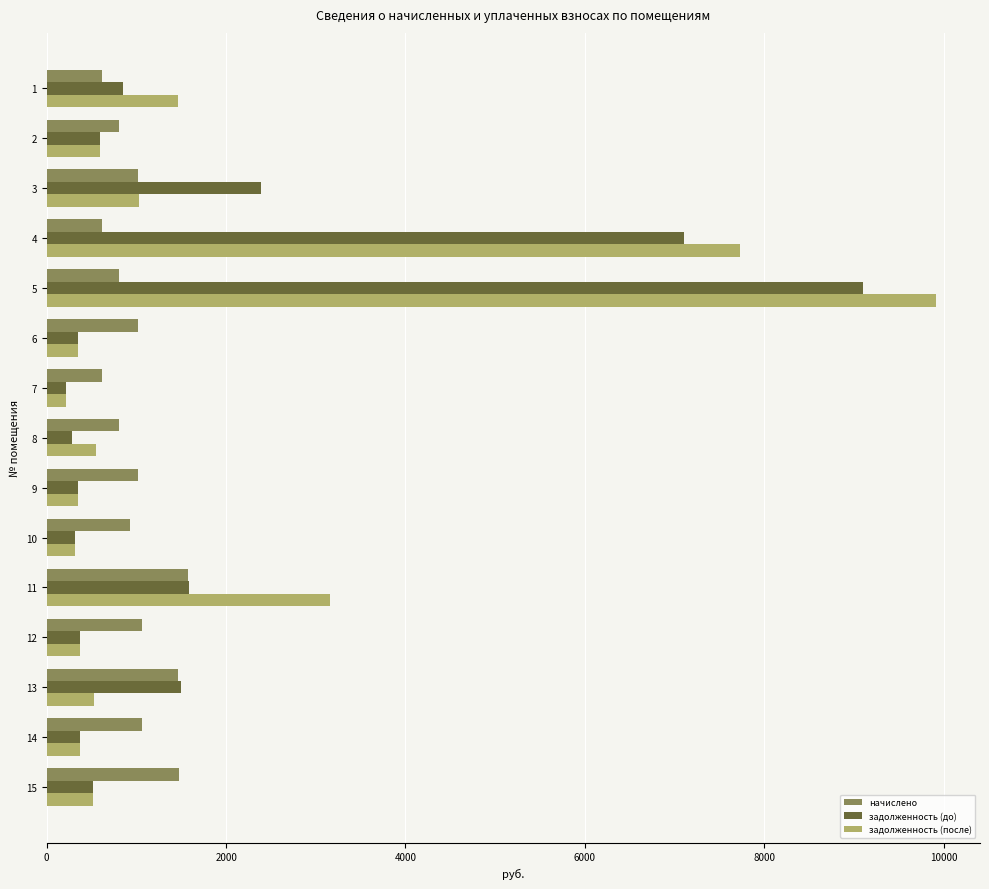

Rank the series by their maximum value, from highest to lowest.

задолженность (после), задолженность (до), начислено